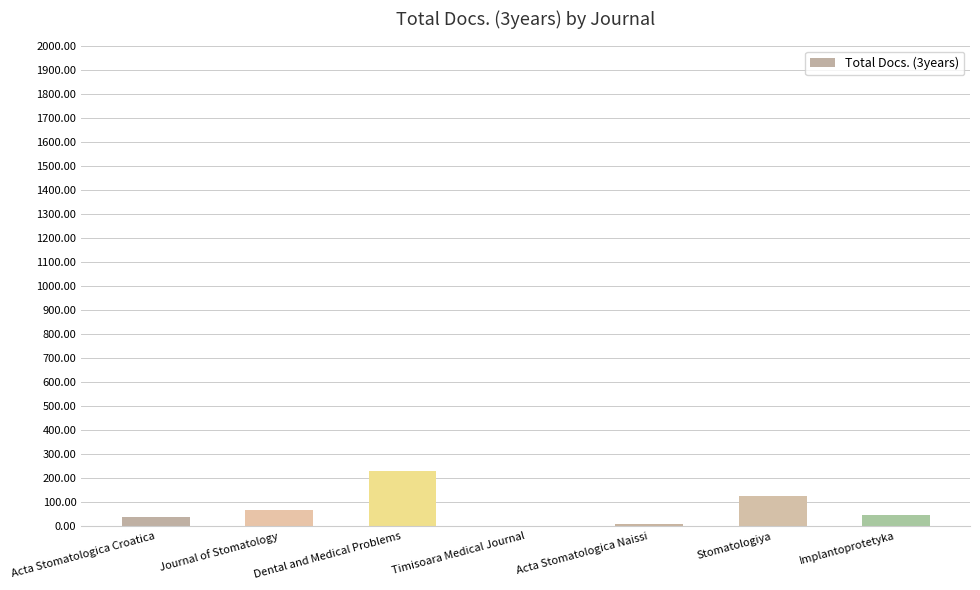

Approximately how many times larger is the value at Dental and Medical Problems compared to Stomatologiya?

1.8